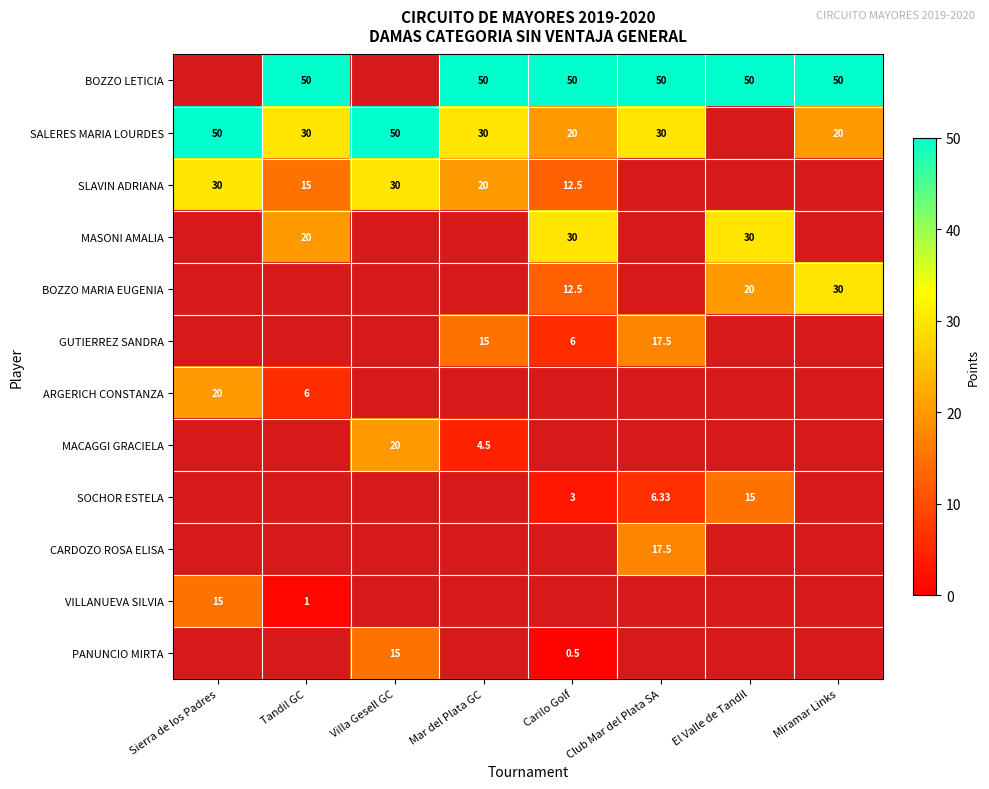

How many data points in SLAVIN ADRIANA are less than 30?

3